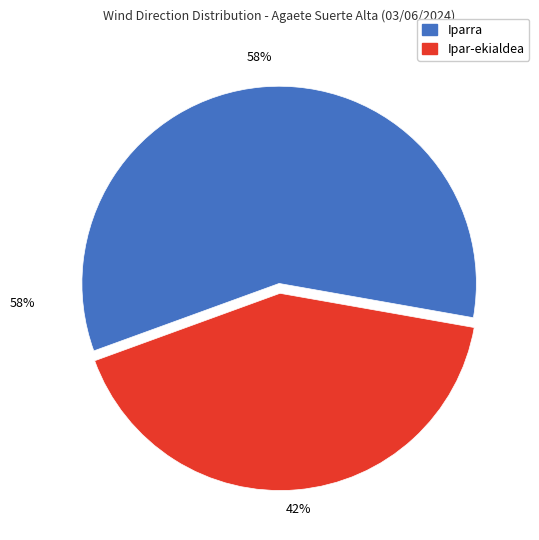

Which slice represents more than half of the pie?

Iparra